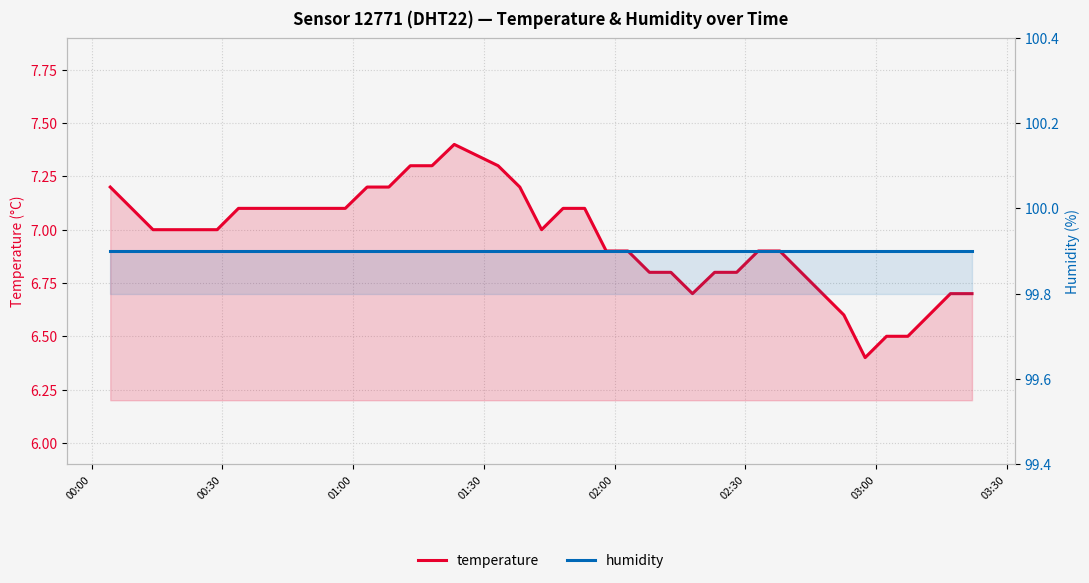

True or false: temperature and humidity cross at least once.

False